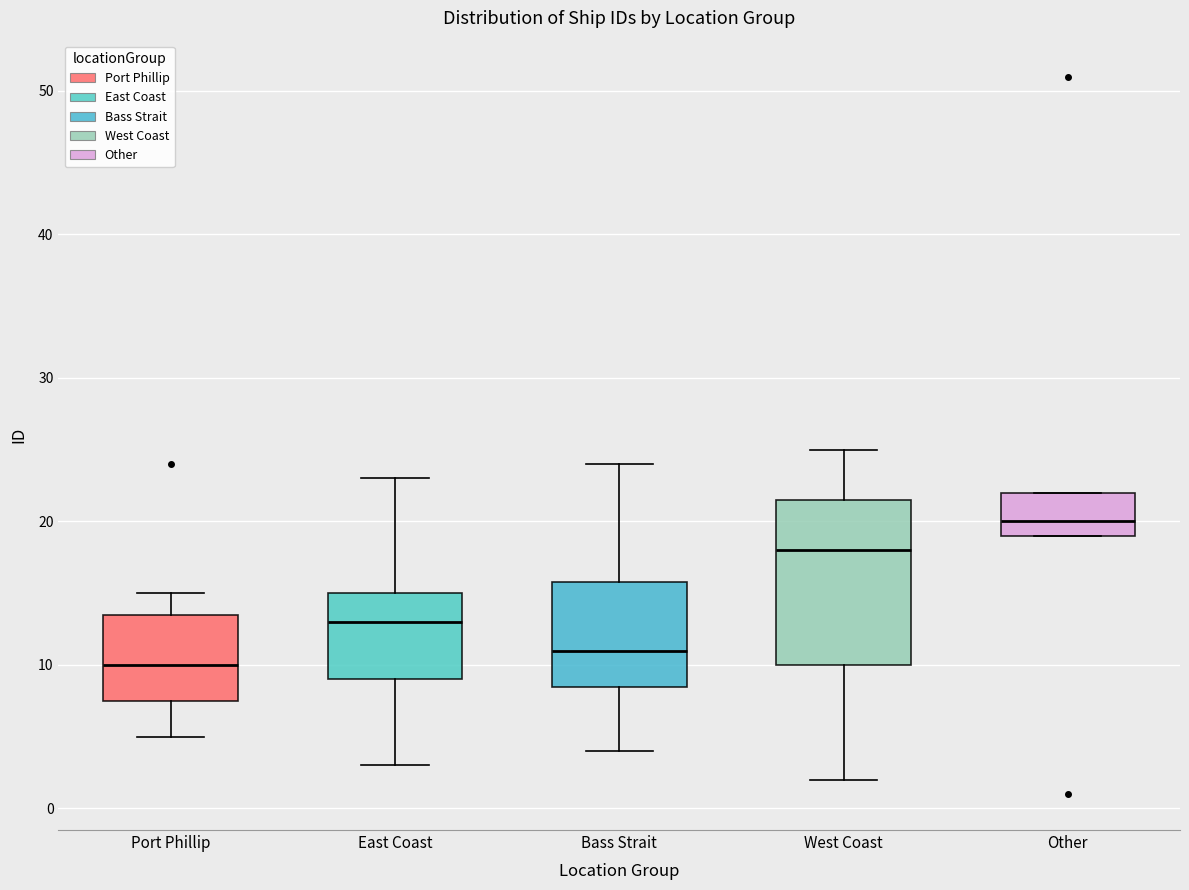

Reading left to right, read every box against the y-axis: the position of its median line, the range the box covers, and the ends of its whiskers. The values are not printed on the chart, so give them approximately, as read against the axis.

Port Phillip: median 10, box 8 to 14, whiskers 5 to 15
East Coast: median 13, box 9 to 15, whiskers 3 to 23
Bass Strait: median 11, box 9 to 16, whiskers 4 to 24
West Coast: median 18, box 10 to 22, whiskers 2 to 25
Other: median 20, box 19 to 22, whiskers 19 to 22